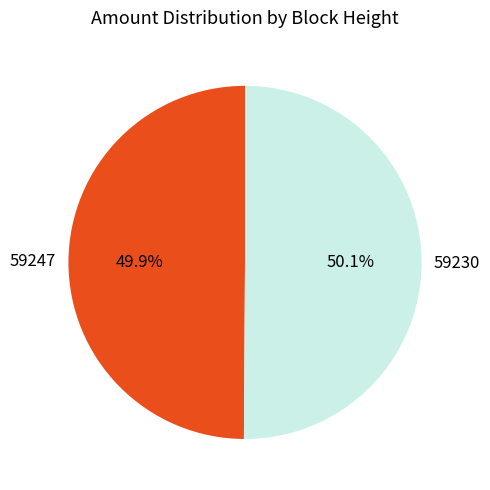

How many segments does this pie chart have?

2